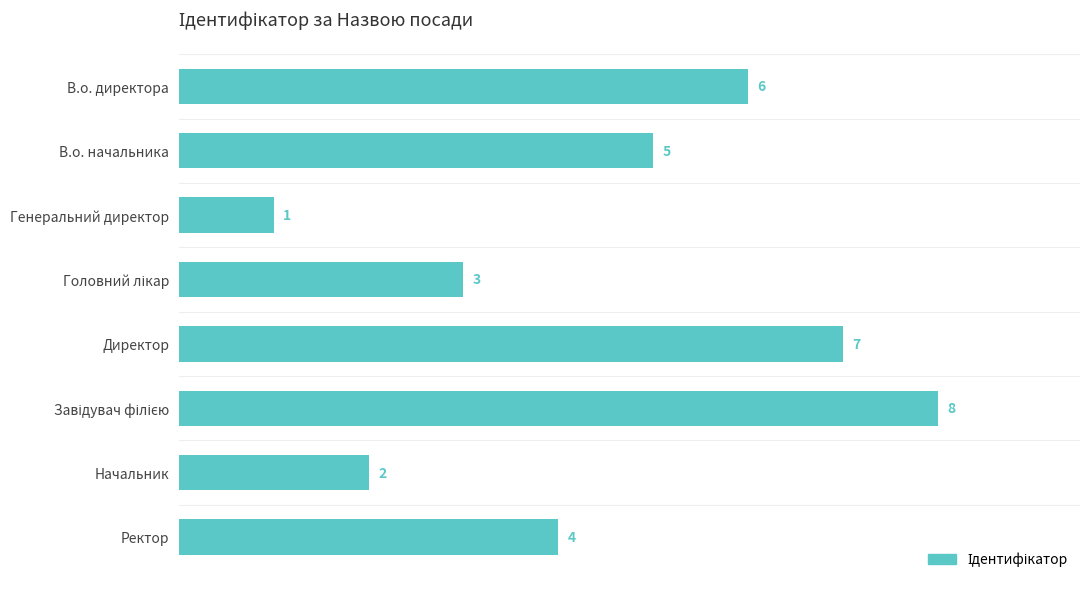

How many values are between 3 and 7?

5